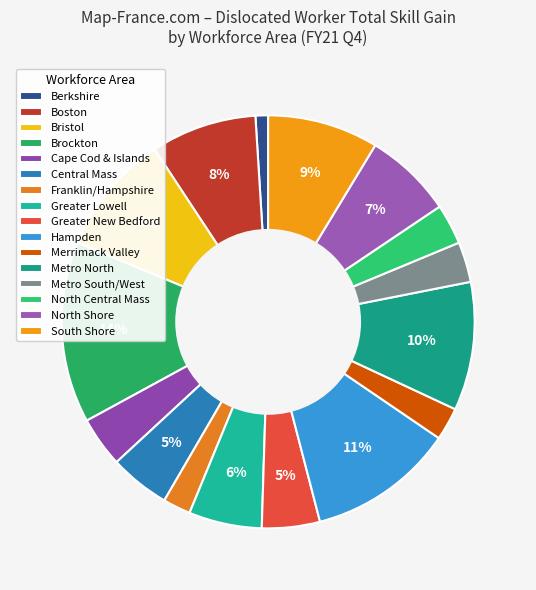

What percentage is the South Shore slice, to the nearest percent?

9%